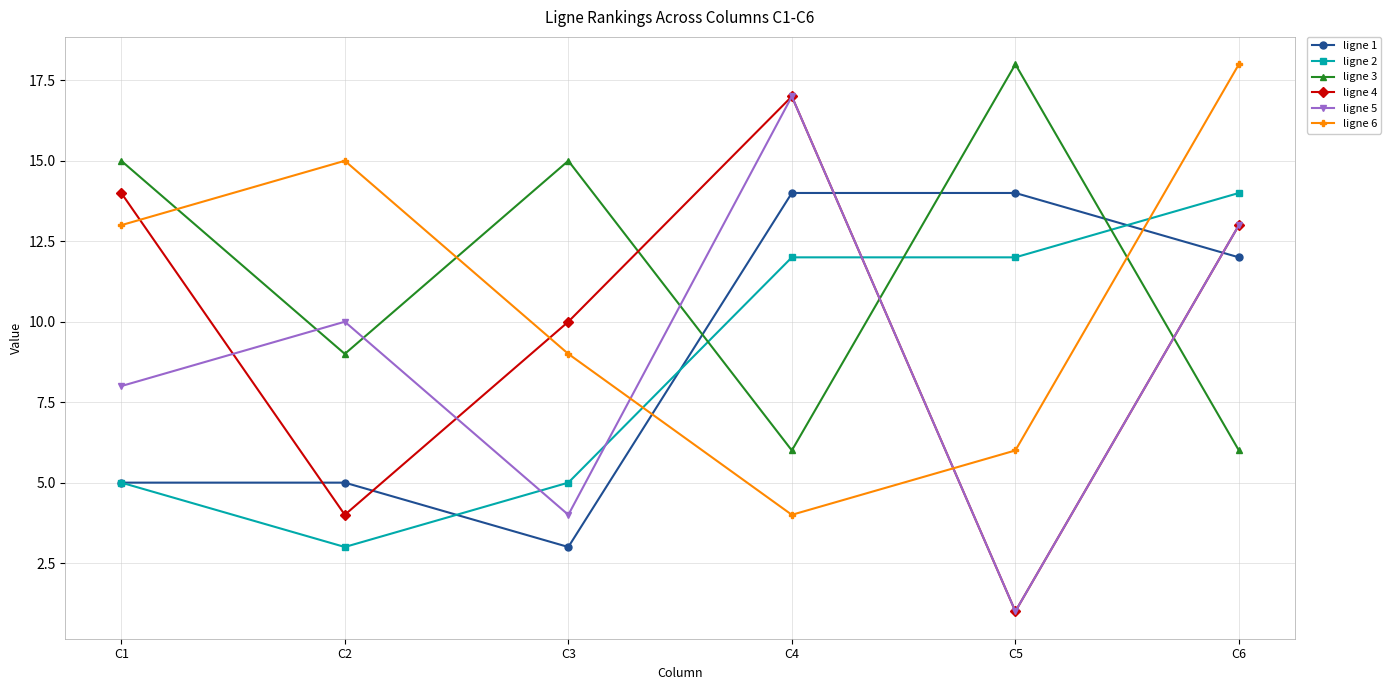

Is the value of ligne 5 at C3 greater than the value of ligne 3 at C3?

No